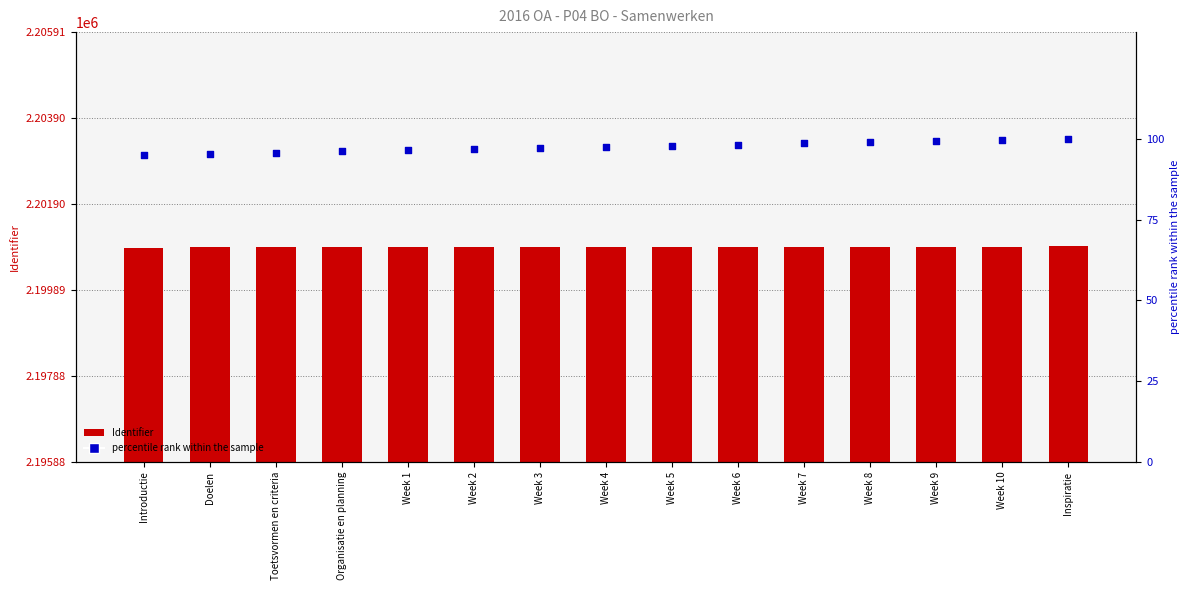

What is the total value across all series at Week 8?

2200998.9